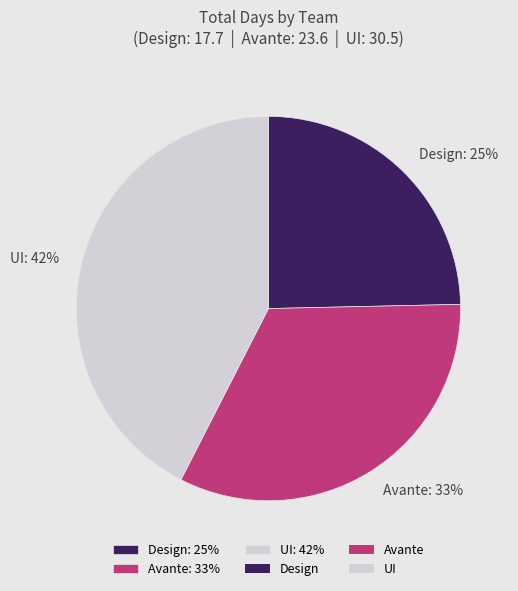

Combined, do UI: 42% and Avante: 33% account for over 50%?

Yes